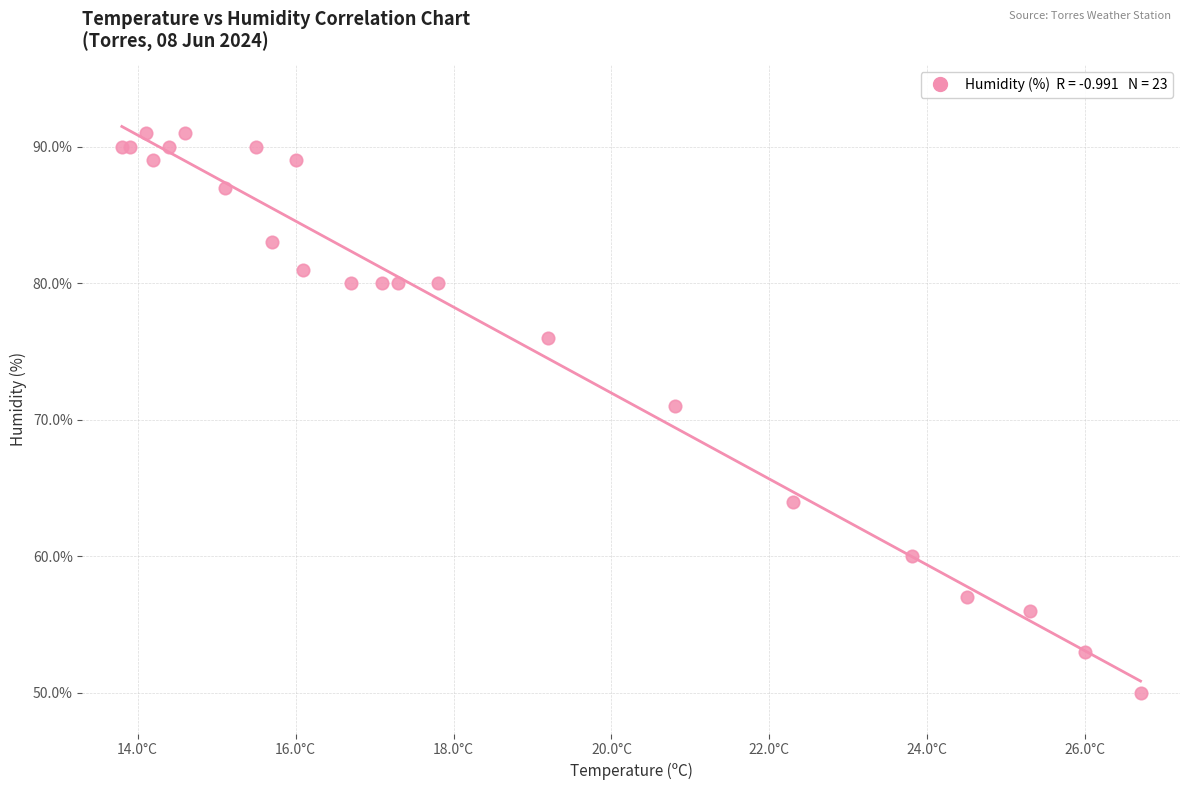

What Y value in the scatter plot is closest to 70?

71